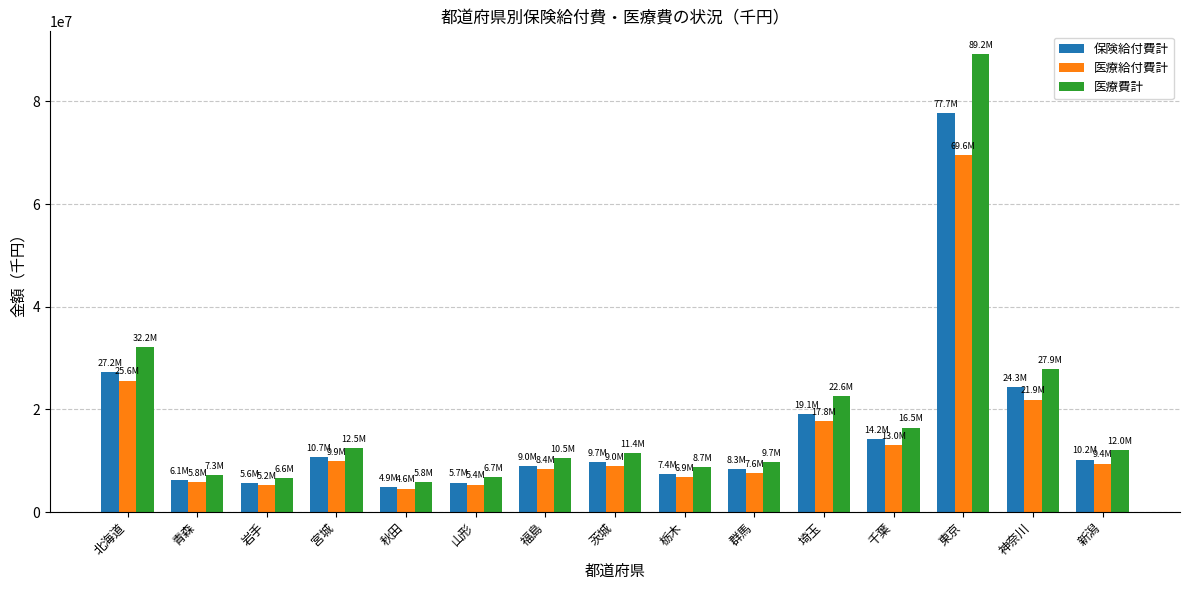

True or false: 医療給付費計 has a value of 9031176.6 at 青森.

False